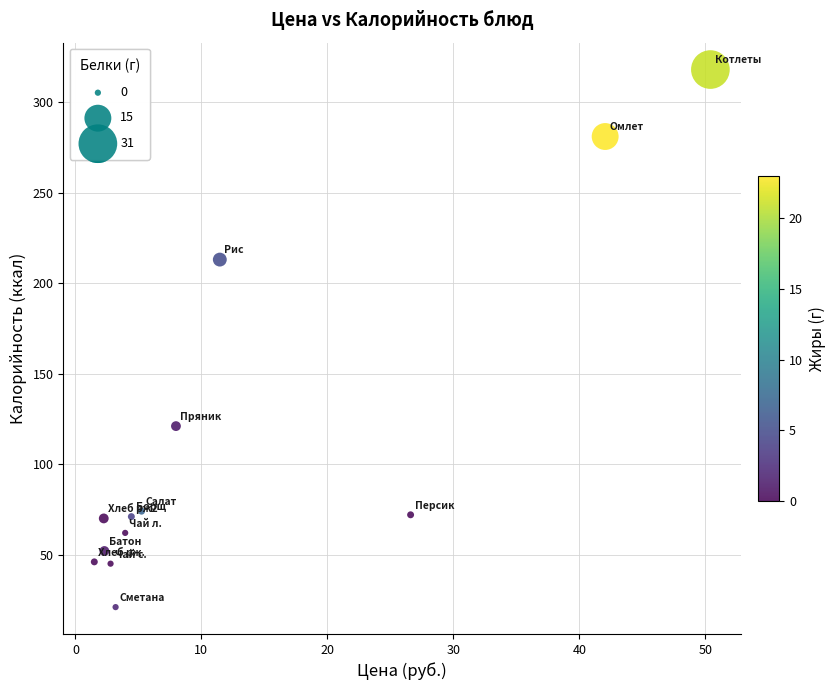

What Y value in the scatter plot is closest to 169?

213